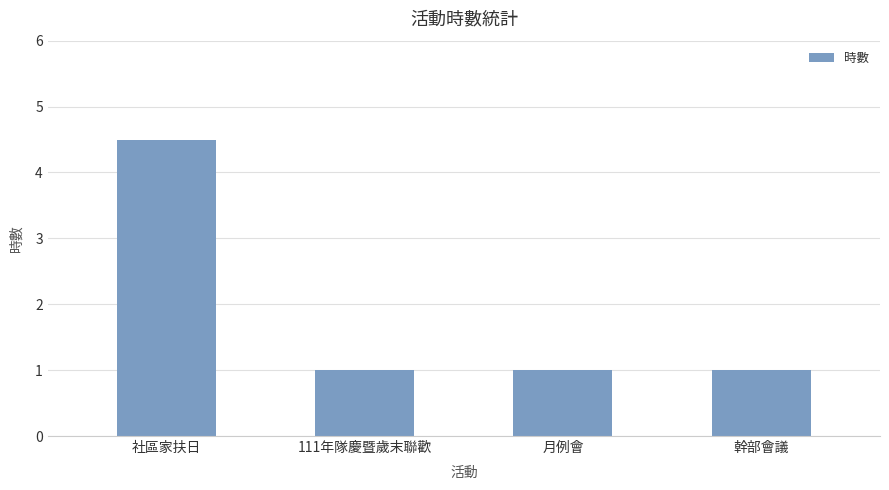

What is the label of the 2nd bar from the left?

111年隊慶暨歲末聯歡